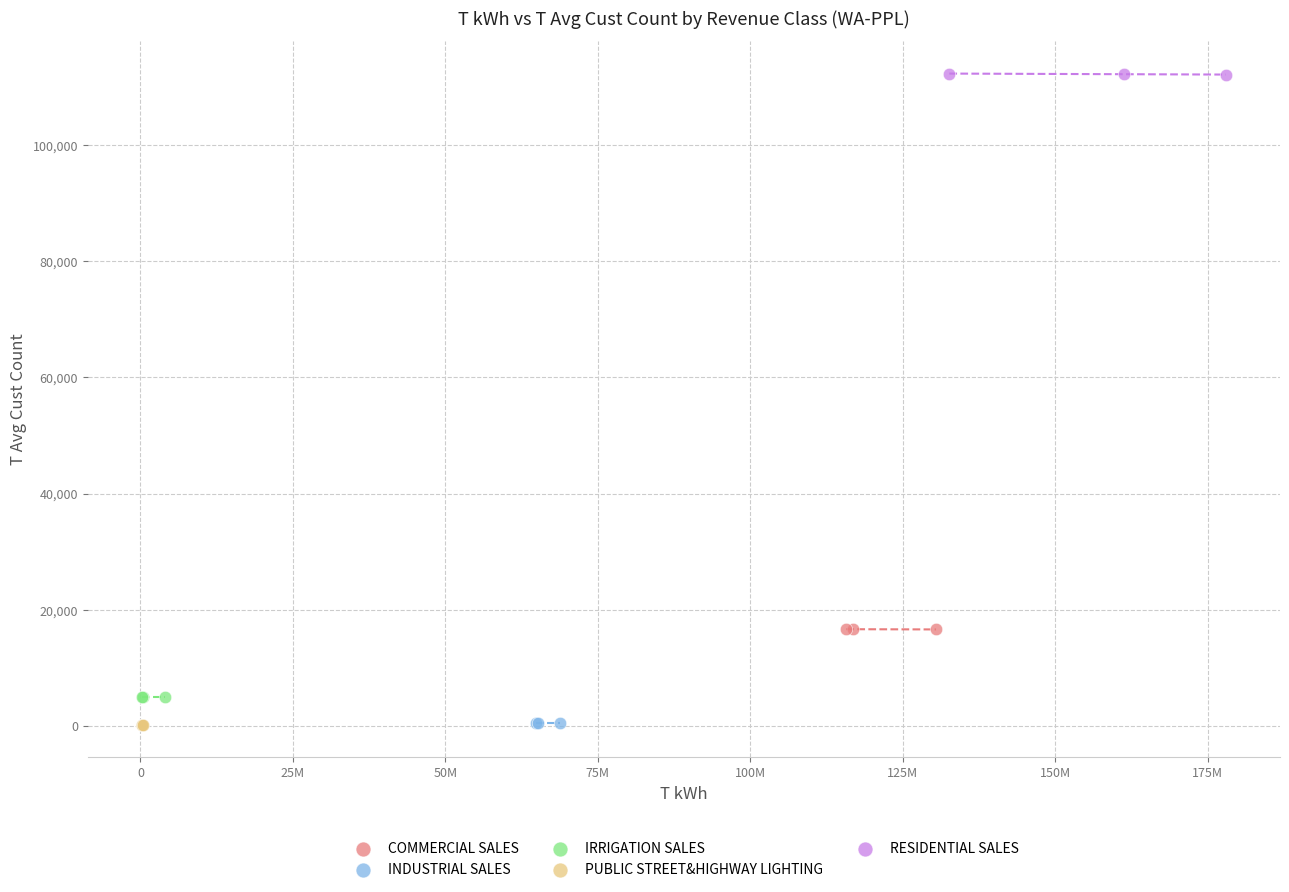

Which series contains the highest Y value?

RESIDENTIAL SALES